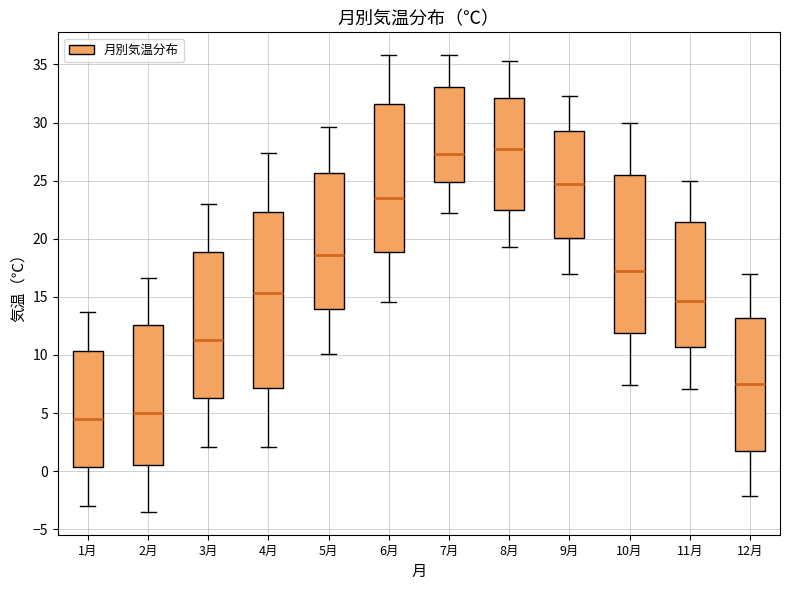

Which box is the tallest, from its lower edge to its upper edge?

4月